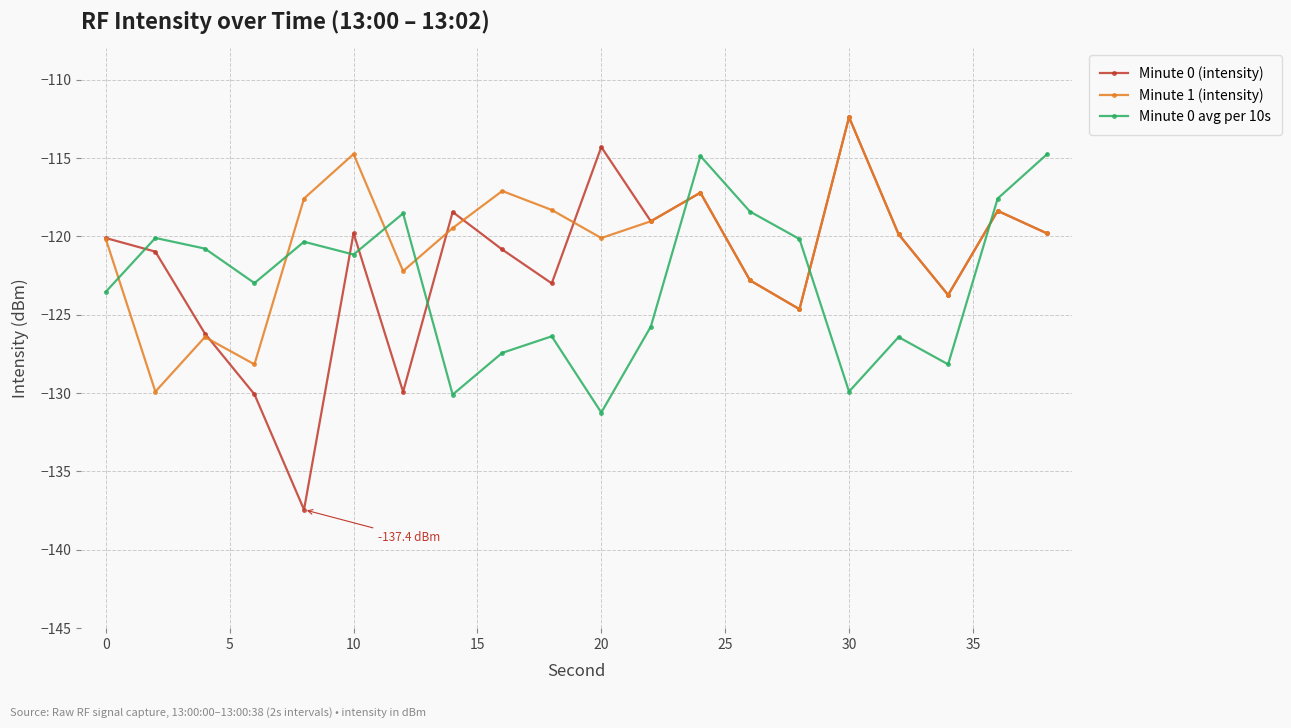

What is the smallest value displayed?

-137.4